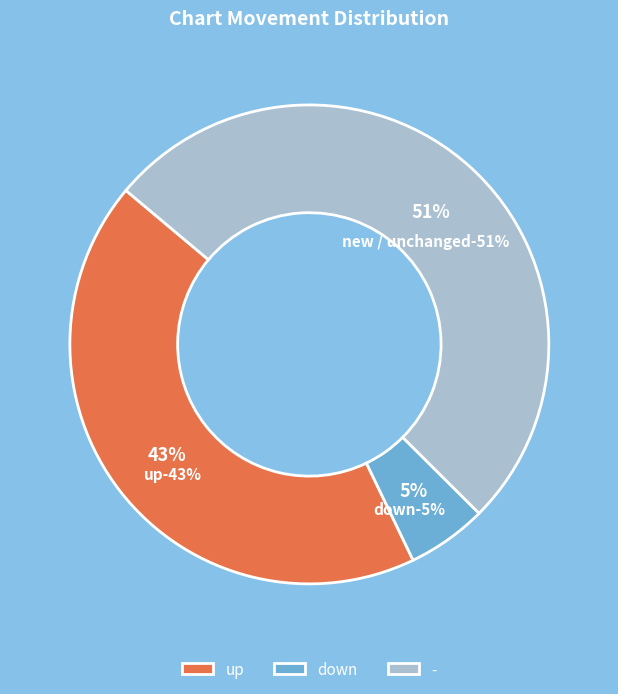

Count the number of slices in the pie.

3